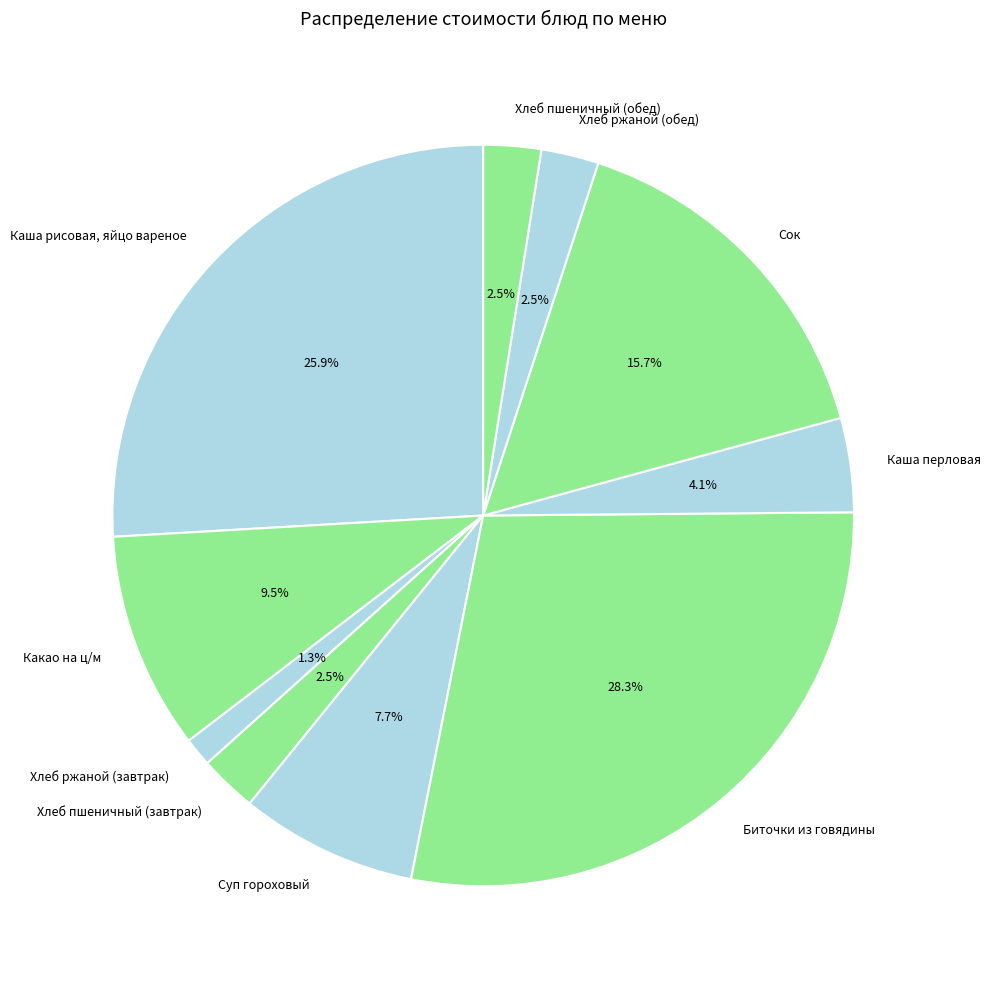

What is the ratio of the value at Сок to the value at Суп гороховый?

2.0